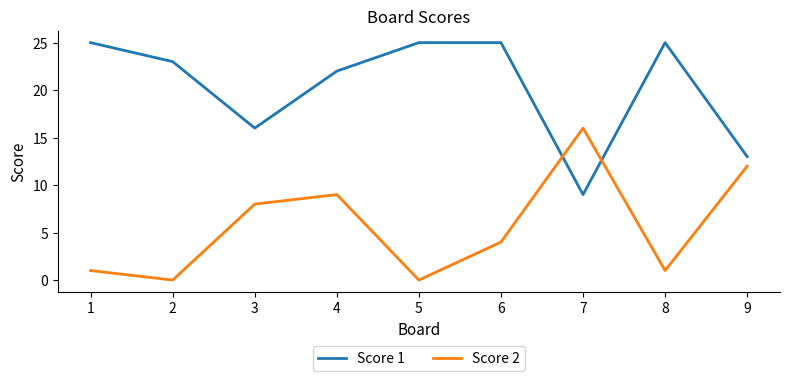

Where do Score 2 and Score 1 first cross each other?

6 and 7